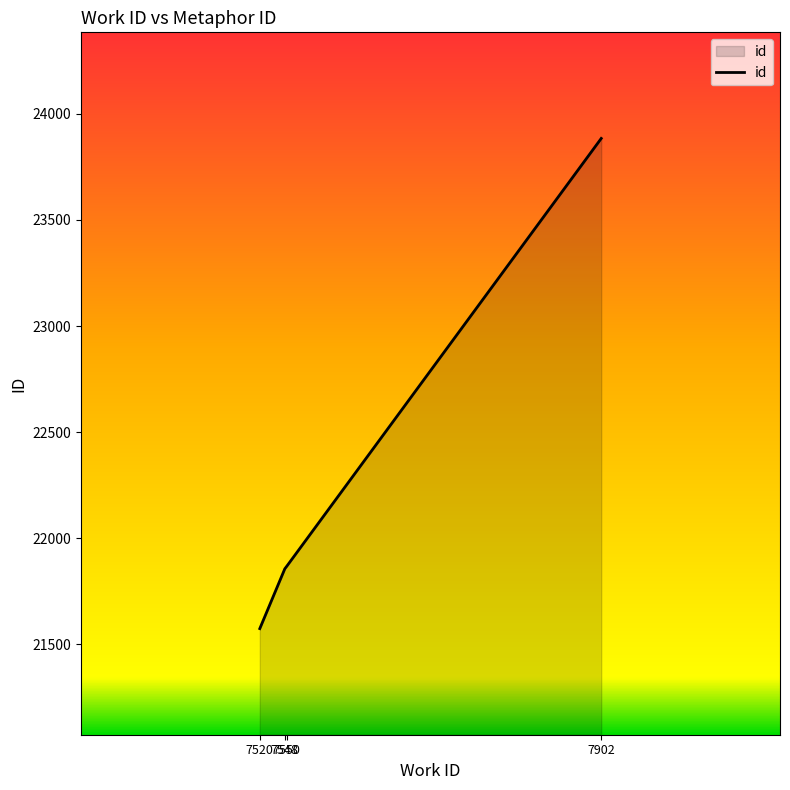

Does the chart have visible grid lines?

No